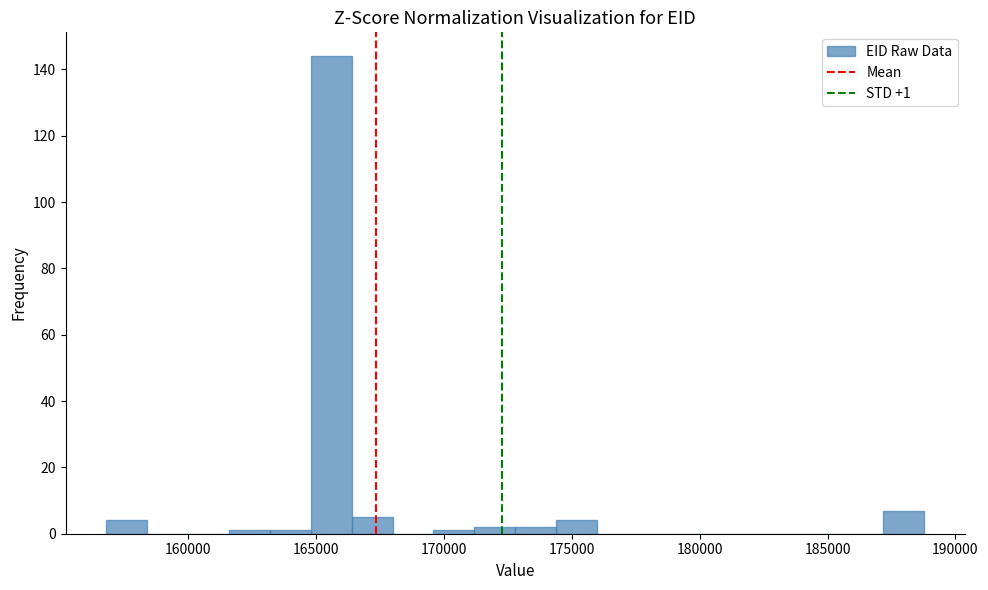

Read against the x-axis, roughly where is the centre of the tallest bar?

165500